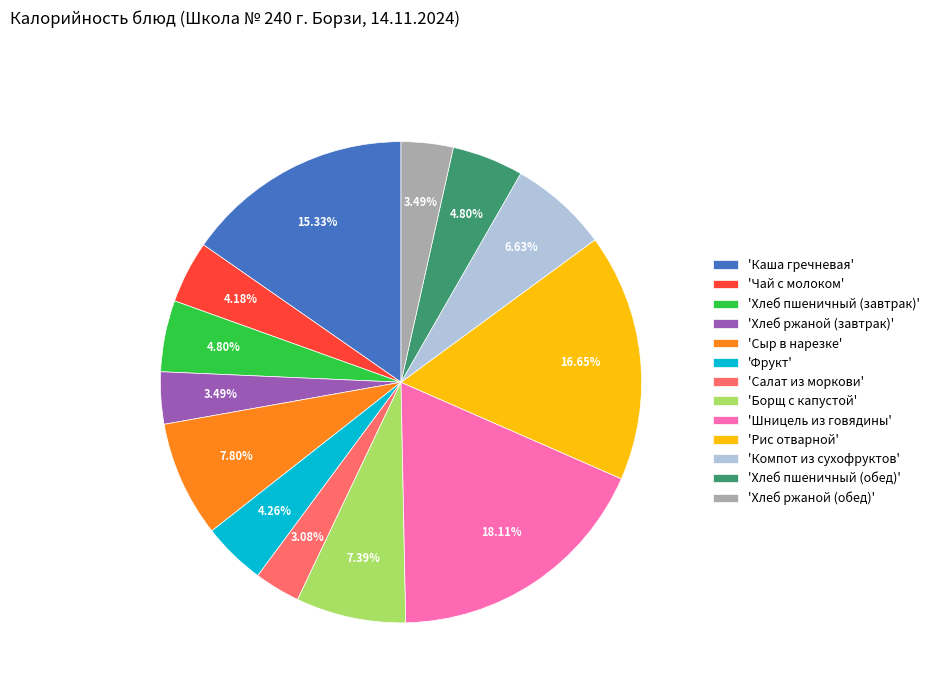

Does 'Шницель из говядины' account for over 50% of the chart?

No